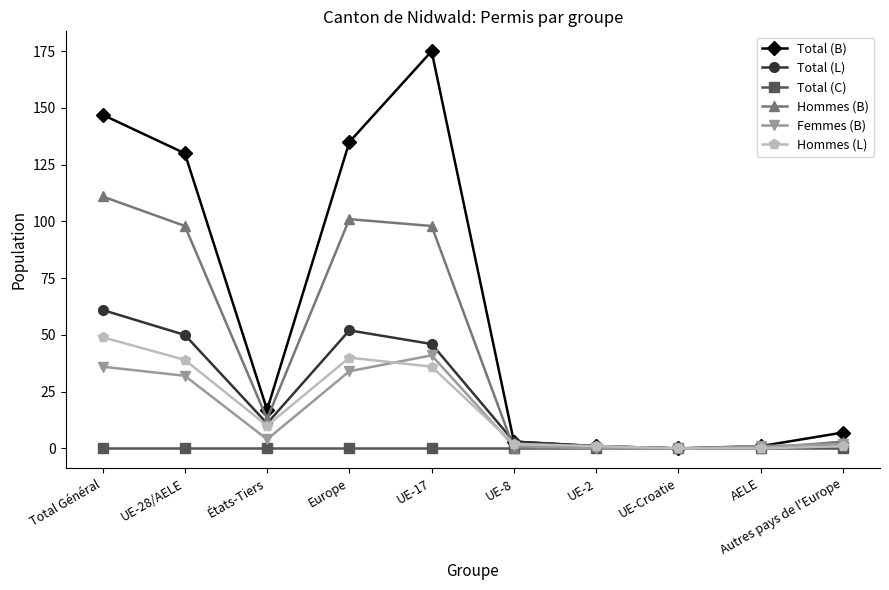

What is the label of the 9th point from the left?

AELE